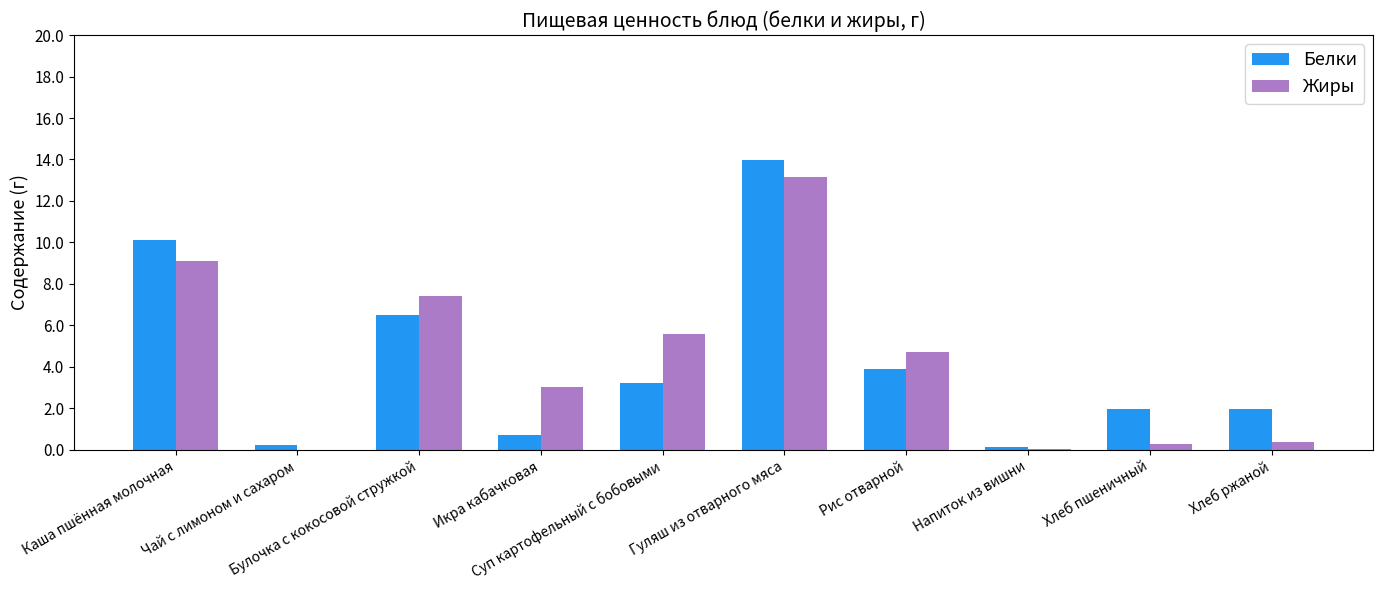

What is the sum of all Белки values?

42.7